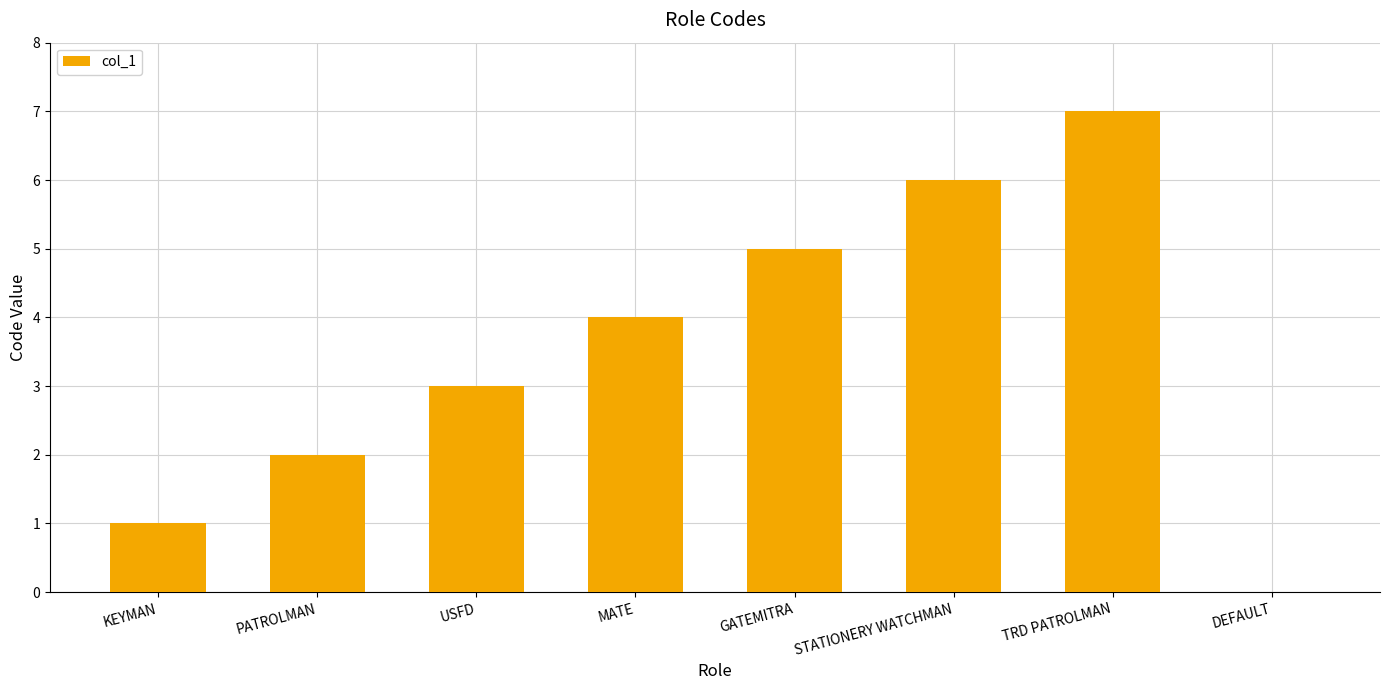

Where is the data nearest to the value 3?

USFD